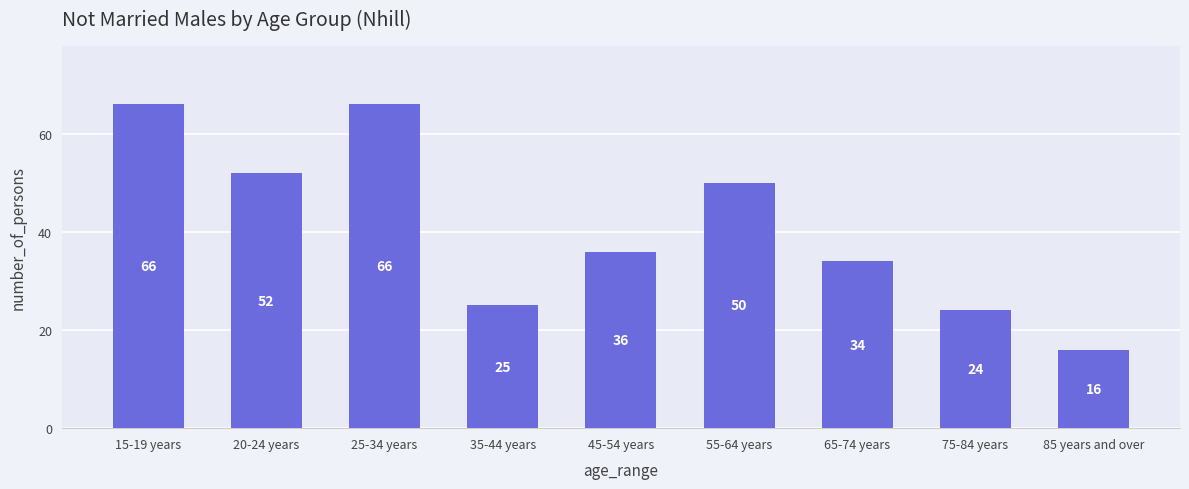

Approximately how many times larger is the value at 15-19 years compared to 25-34 years?

1.0